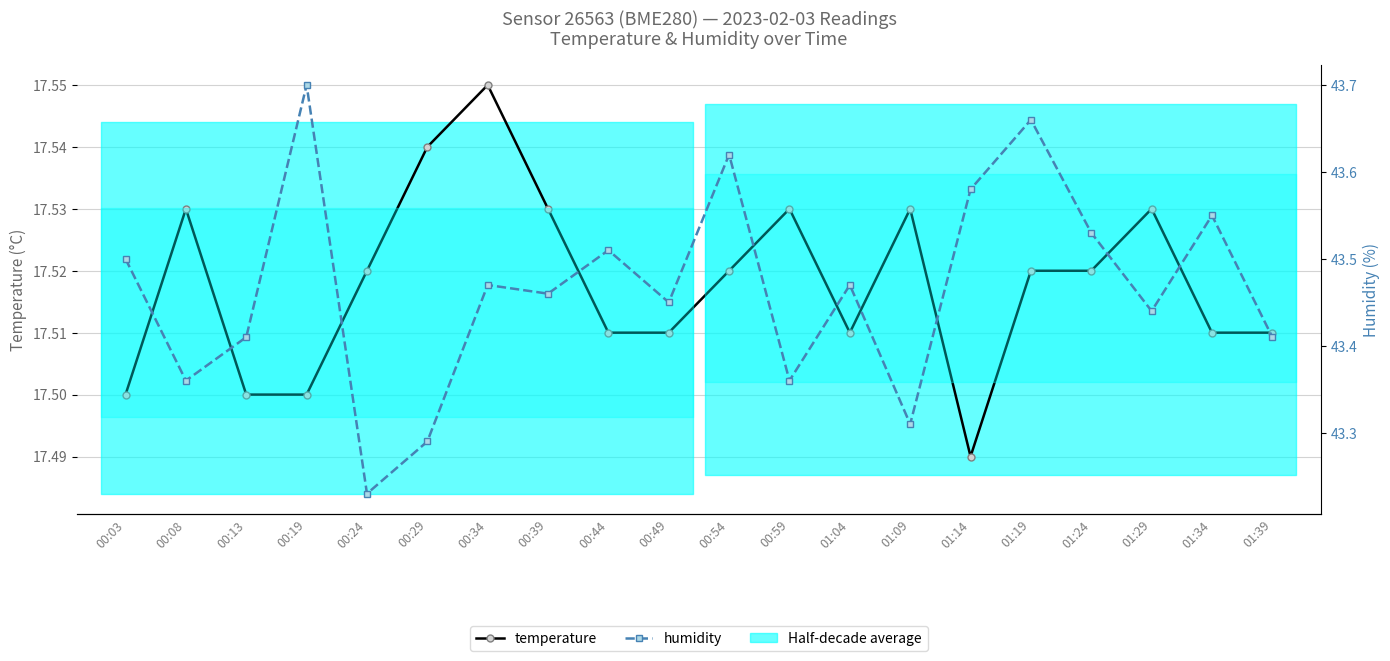

Reading right to left, extract all data points from this chart.

temperature: 17.5	17.5	17.5	17.5	17.5	17.5	17.5	17.5	17.5	17.5	17.5	17.5	17.5	17.6	17.5	17.5	17.5	17.5	17.5	17.5
humidity: 43.4	43.5	43.4	43.5	43.7	43.6	43.3	43.5	43.4	43.6	43.5	43.5	43.5	43.5	43.3	43.2	43.7	43.4	43.4	43.5